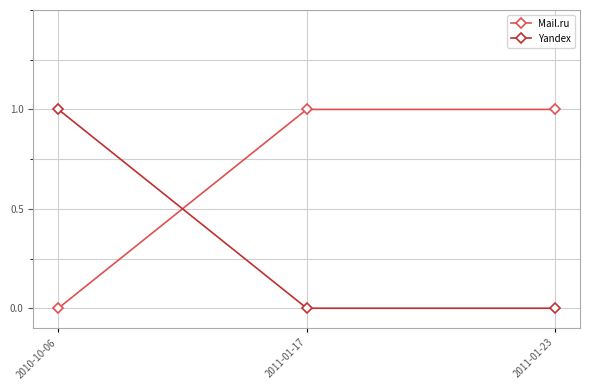

True or false: Yandex has a value of 1 at 2011-01-23.

False